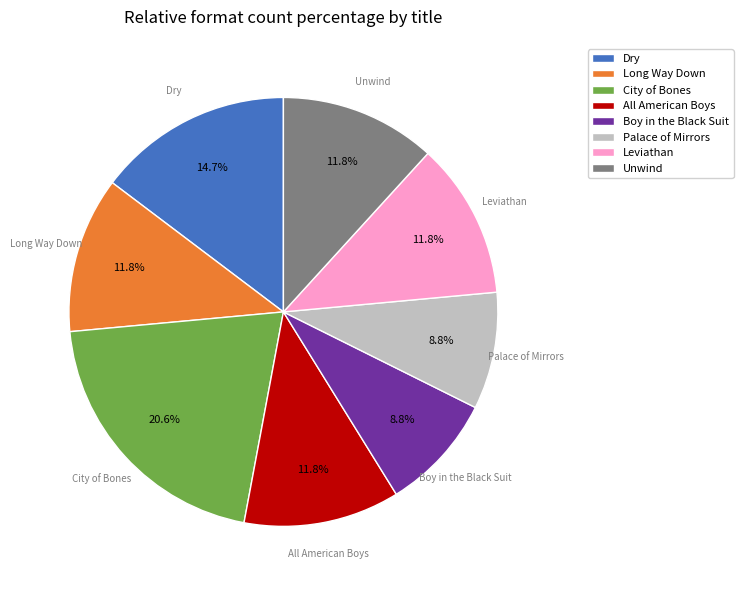

What is the largest slice in the pie chart?

City of Bones